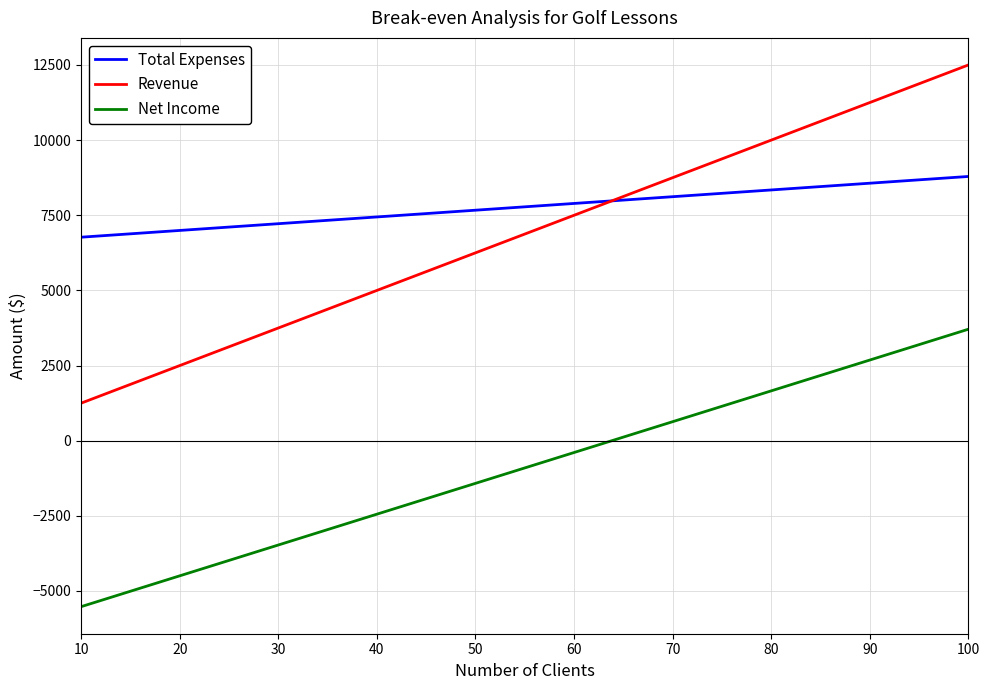

How many lines are shown in the chart?

3